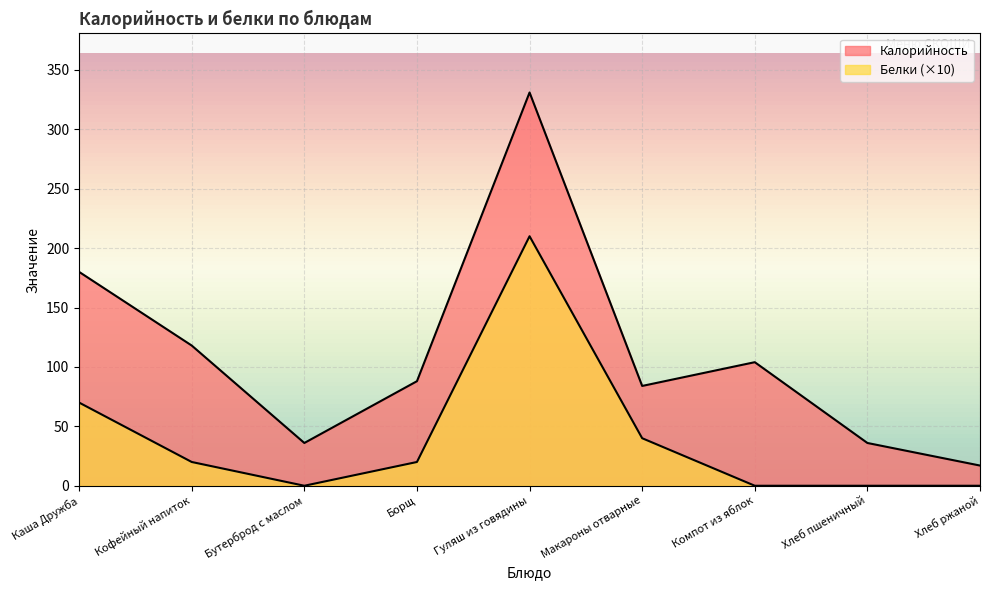

Where is the first local maximum for Калорийность?

Гуляш из говядины